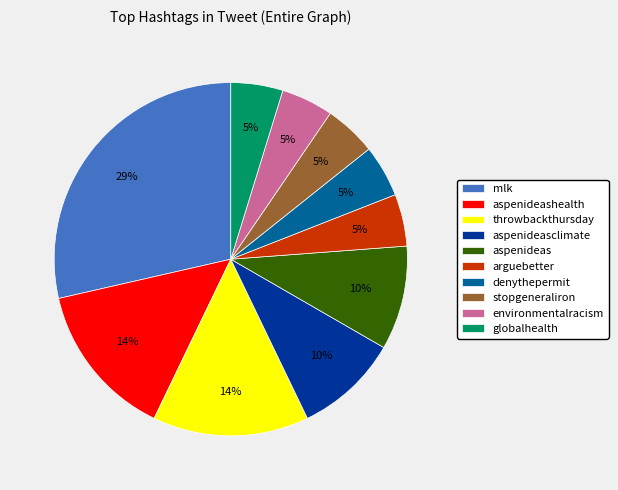

Is it true that mlk is 14% of the pie?

False